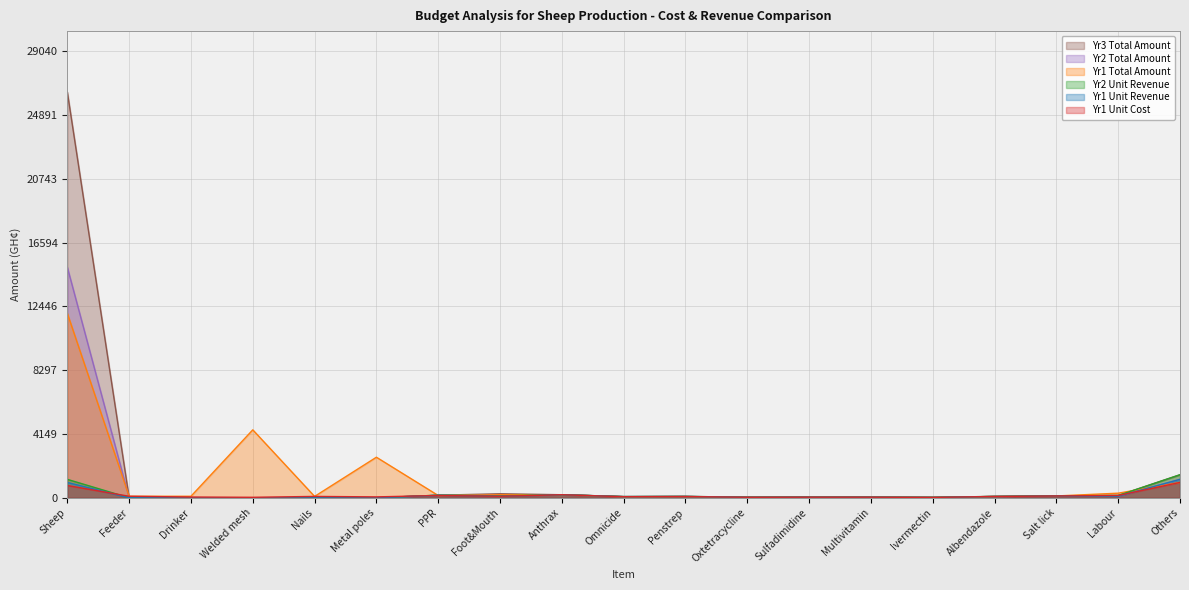

The value of Yr2 Unit Revenue at Nails is -939. True or false?

False